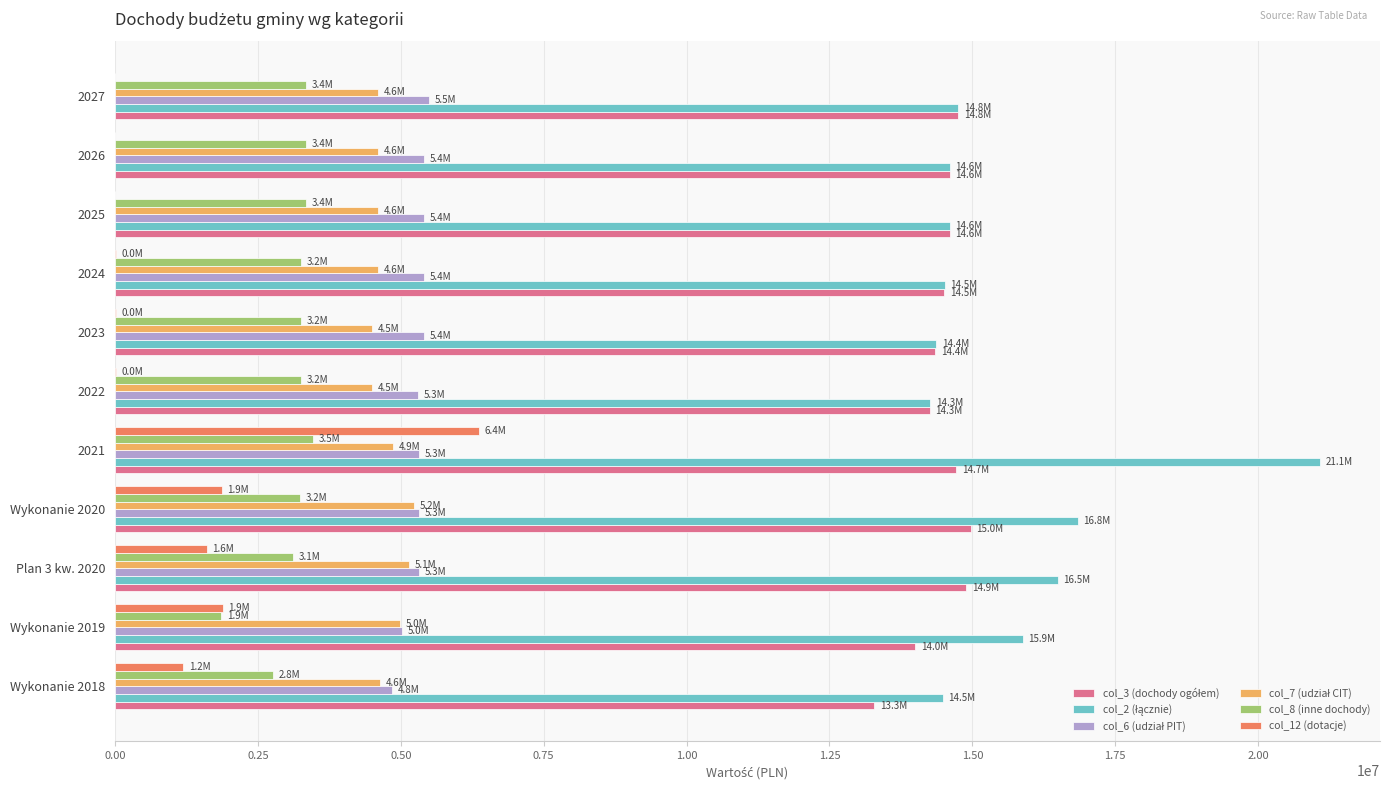

The value of col_12 (dotacje) at Wykonanie 2019 is 1882177.2. True or false?

True